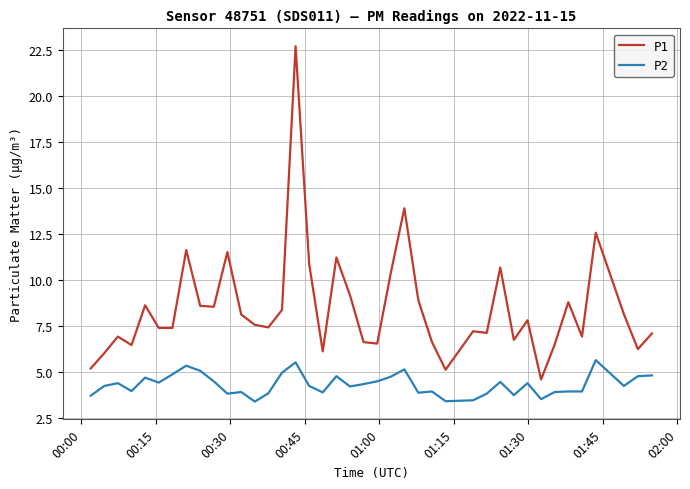

Which series has the largest range (max minus min)?

P1